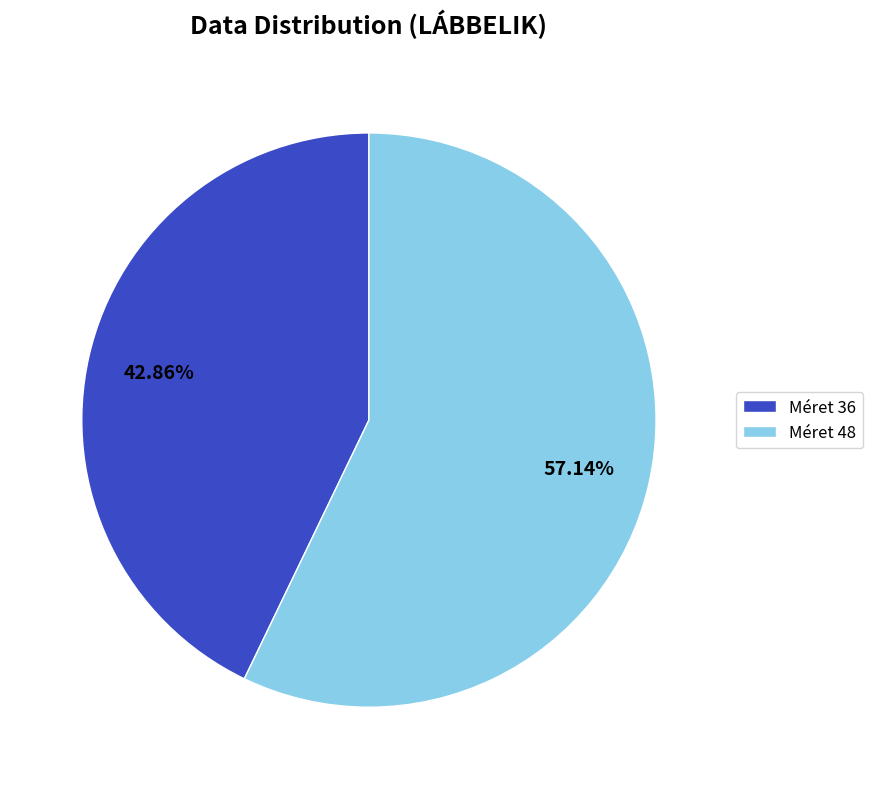

Is the sum of Méret 36 and Méret 48 greater than half?

Yes